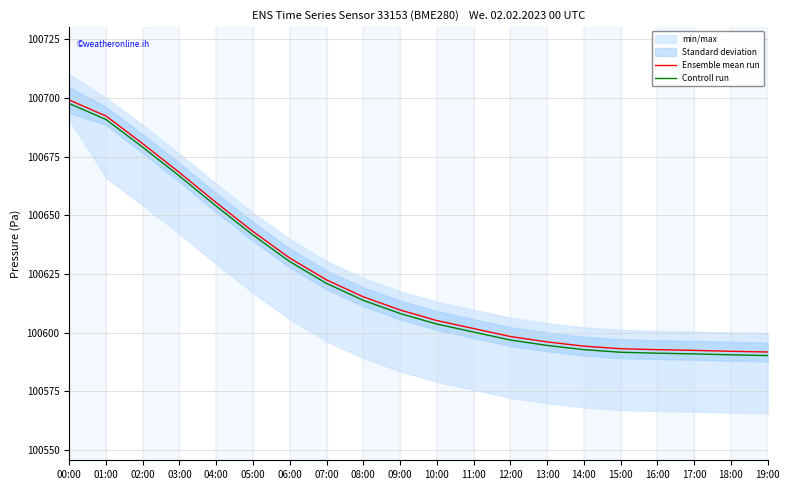

What is the label of the 18th point from the right?

02:00